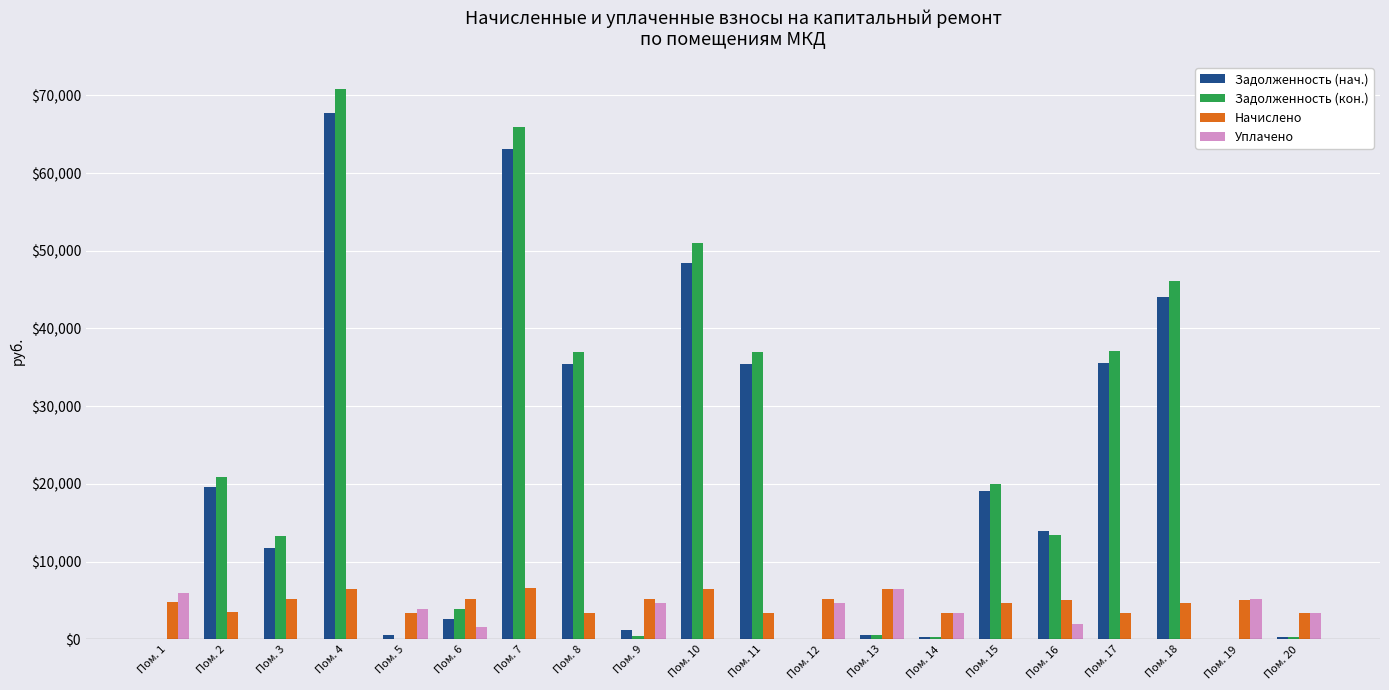

Is it true that Задолженность (кон.) equals -30253.3 at Пом. 12?

False